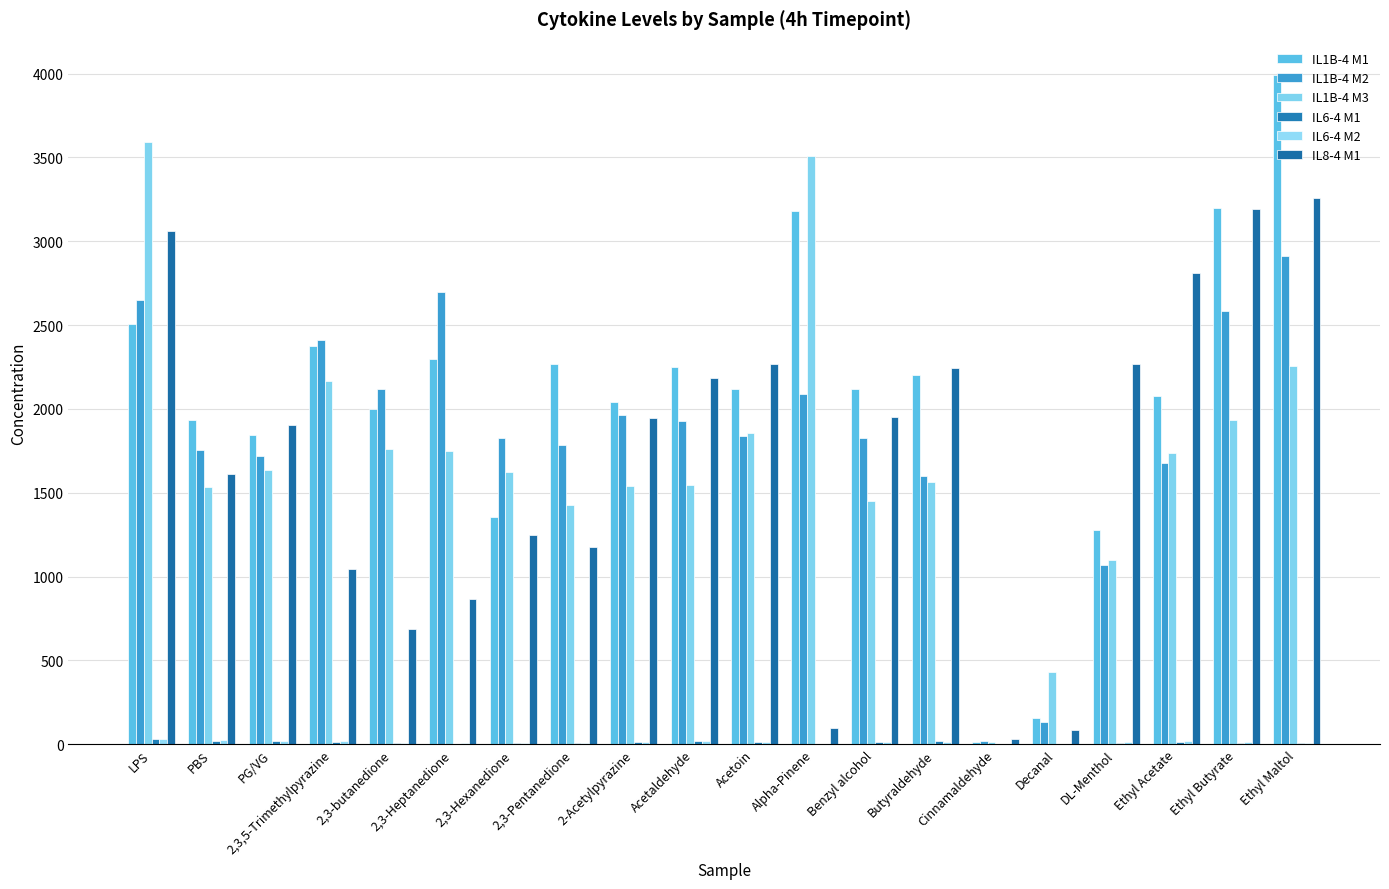

How many groups of bars are there?

20